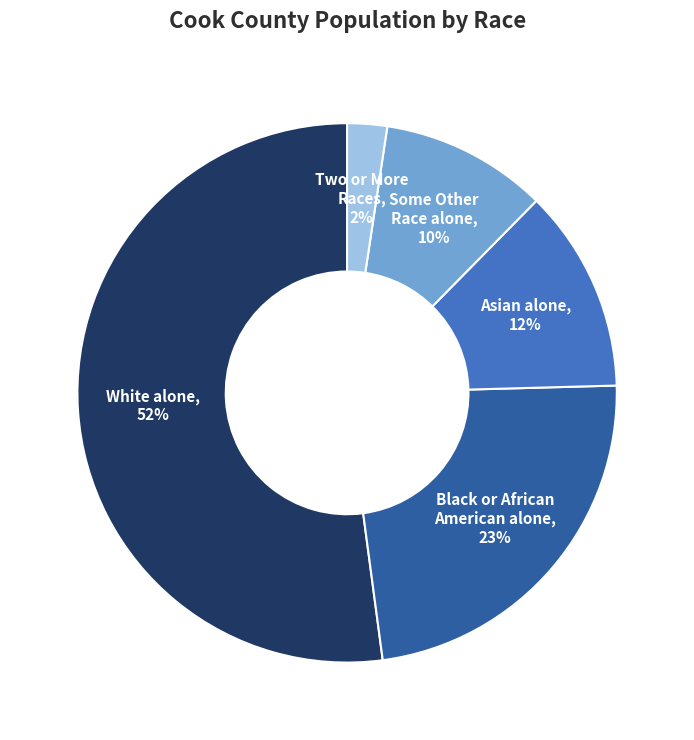

The Two or More Races slice represents 2% of the pie. True or false?

True